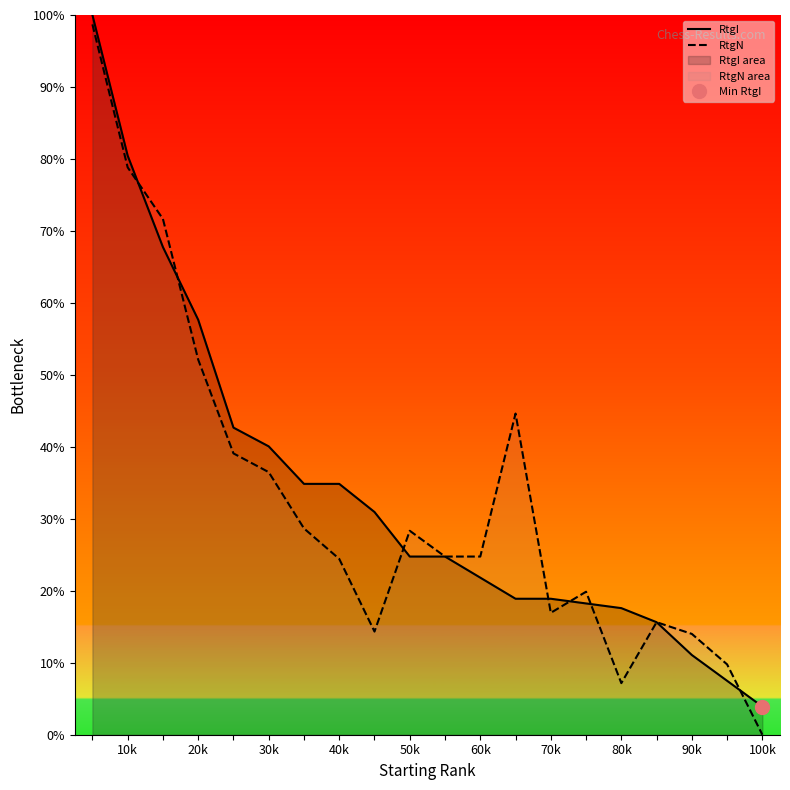

List the series in order of their overall mean, highest first.

RtgI, RtgN